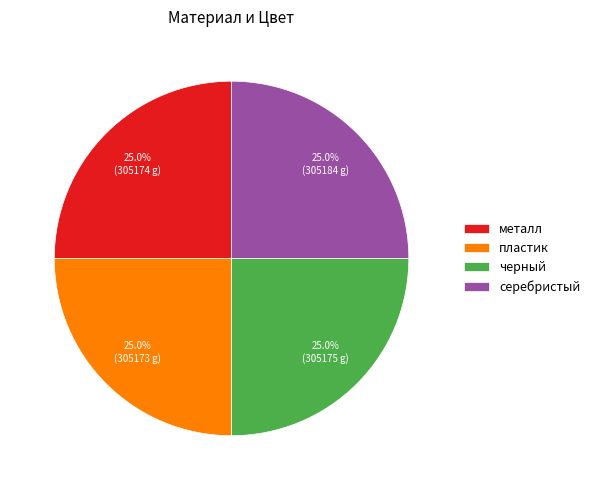

Does any single category account for the majority?

No